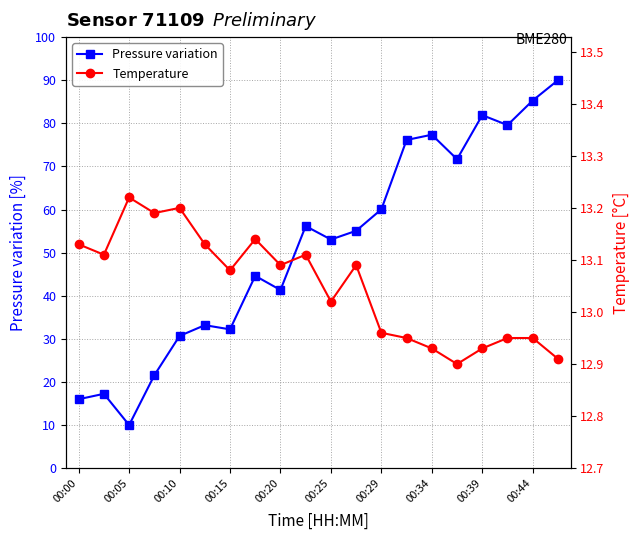

What is the minimum value for Pressure variation?

10.0